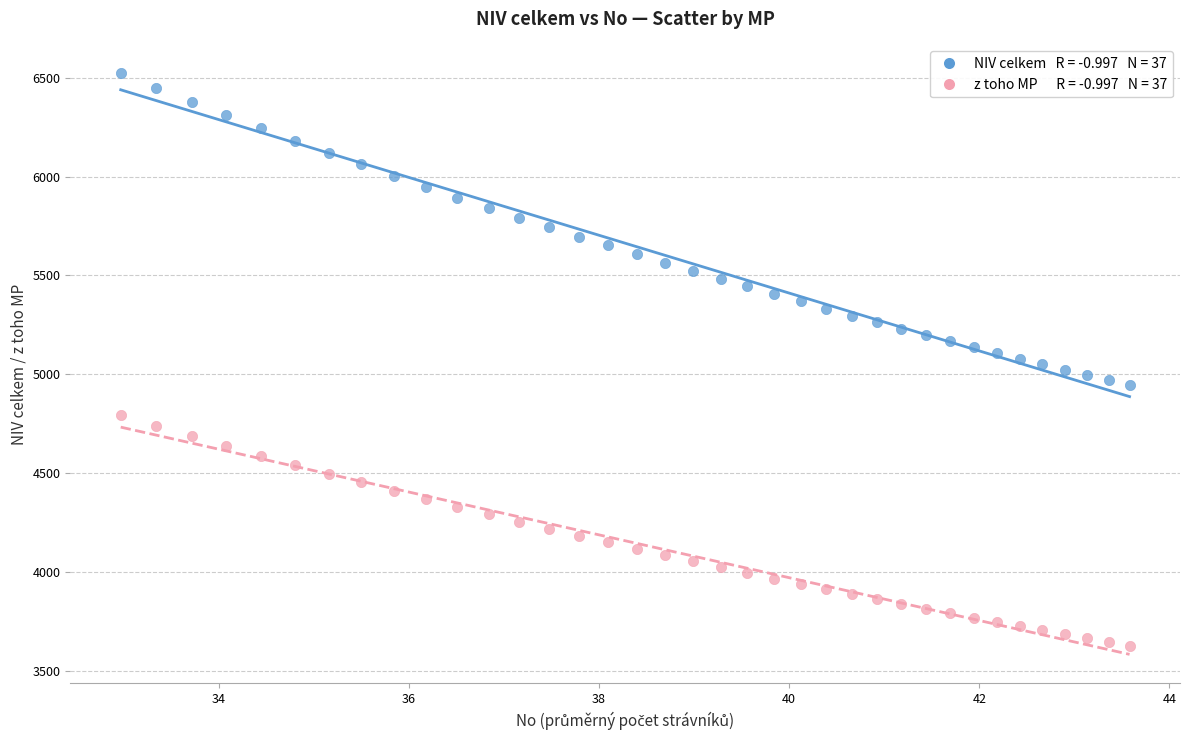

Across all data points, what is the range of Y values (max minus min)?

2895